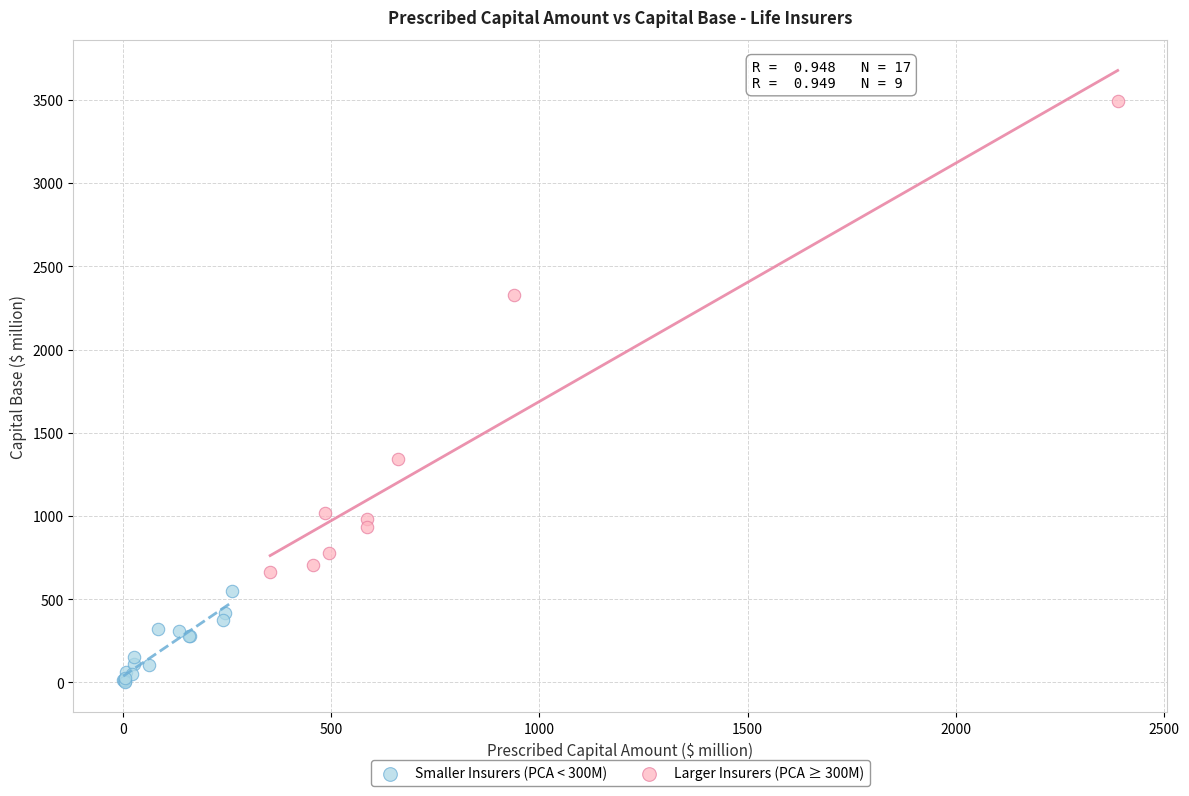

Which series reaches the maximum Y coordinate?

Larger Insurers (PCA ≥ 300M)